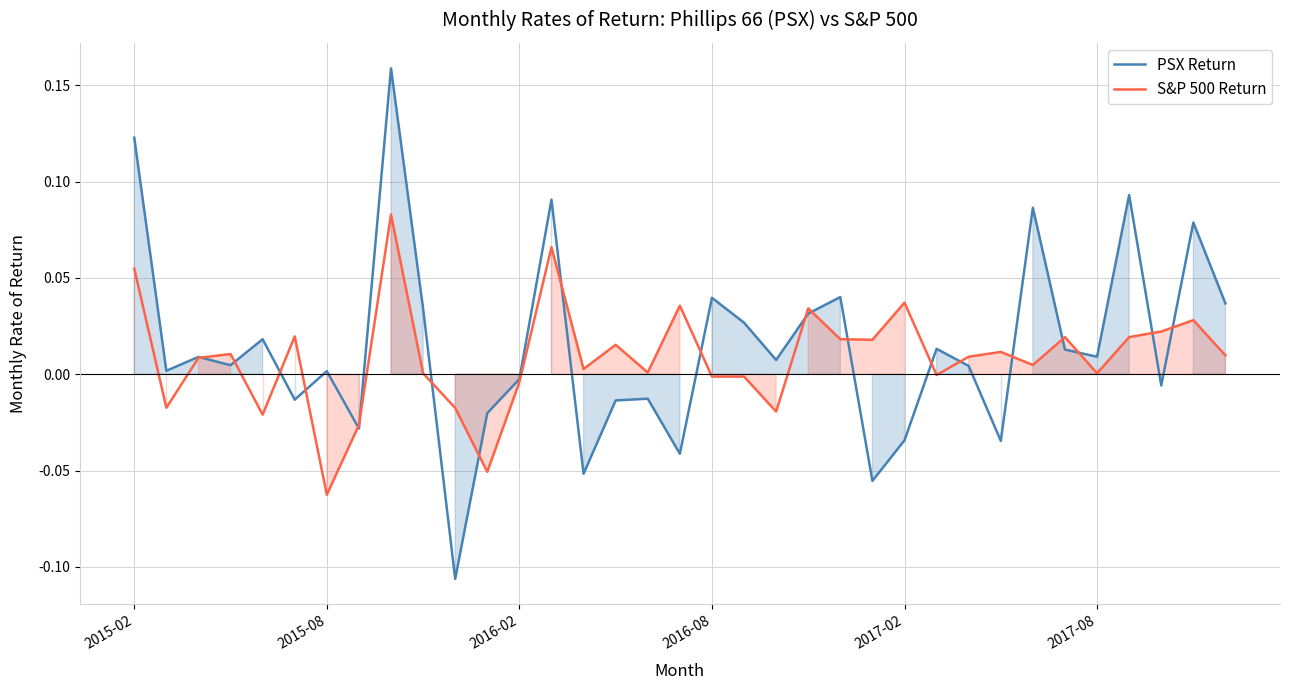

What is the minimum value shown in the chart?

-0.1